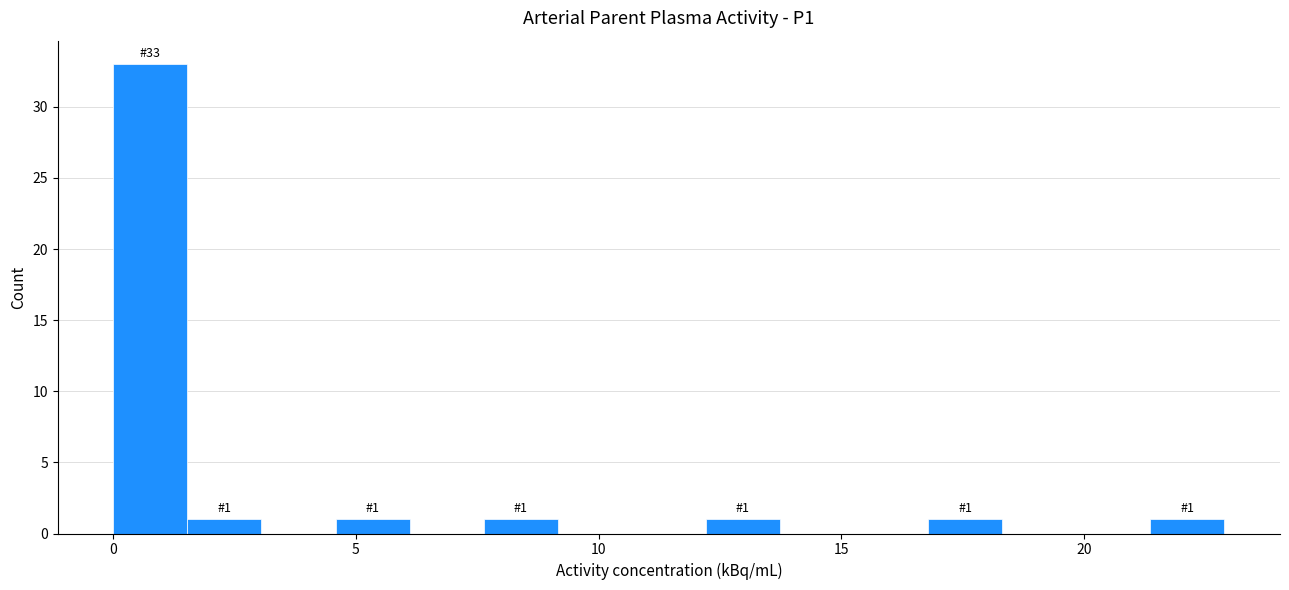

Read against the x-axis, roughly where is the centre of the tallest bar?

1.0